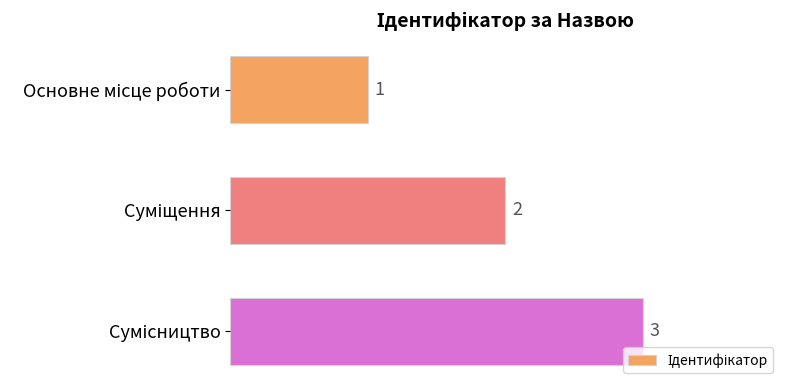

How many values are between 1 and 3?

3